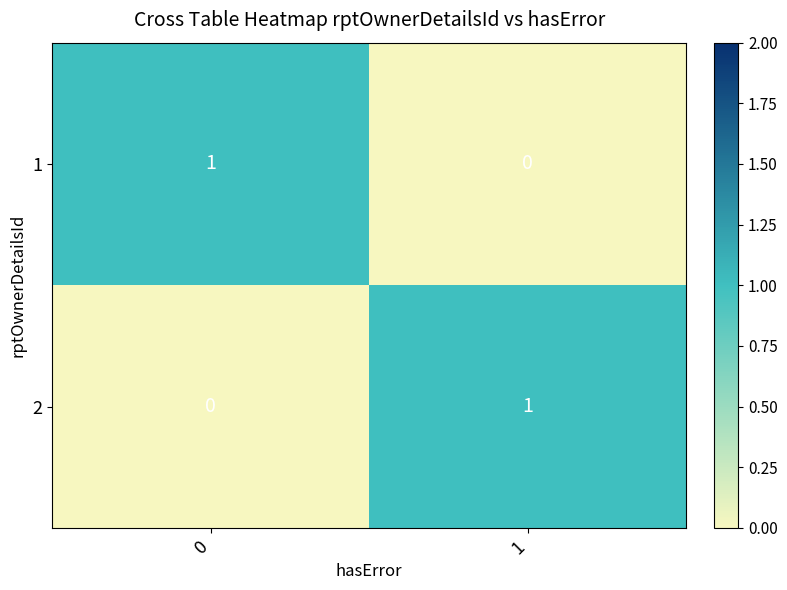

Is the value of 2 at 0 greater than the value of 1 at 0?

No